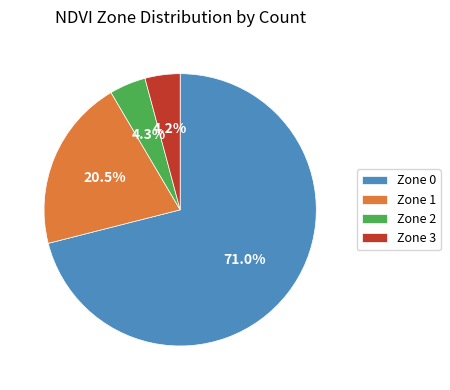

Which category accounts for the majority?

Zone 0